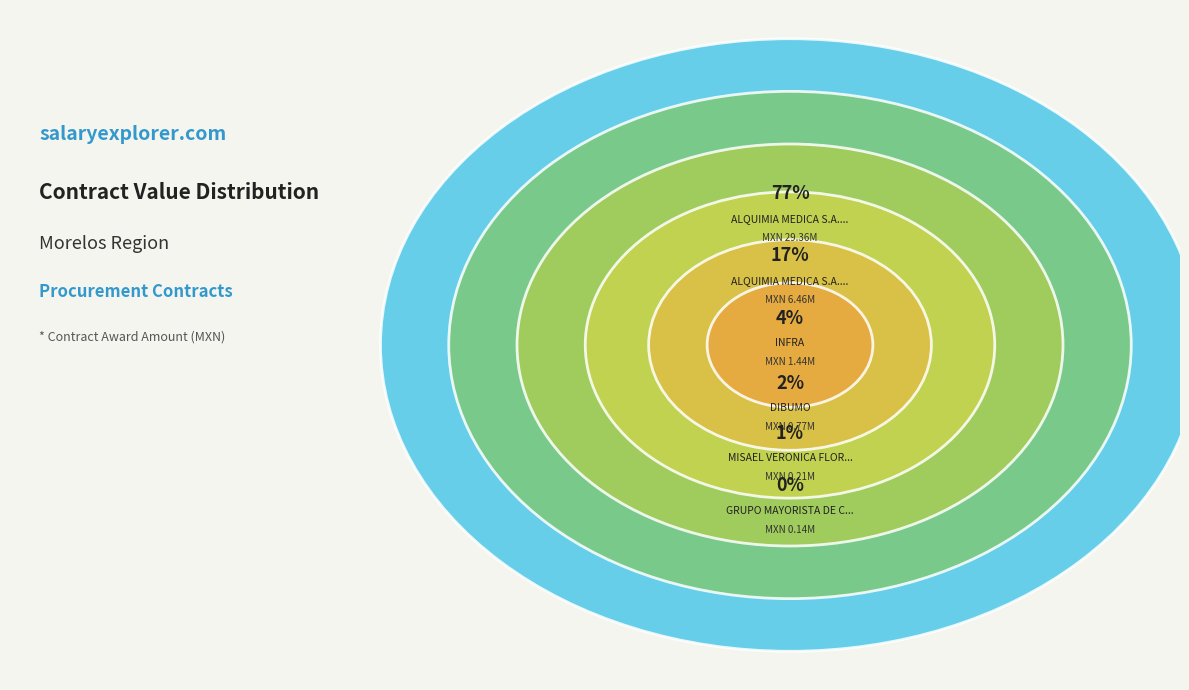

Is it true that DIBUMO, S.A DE C.V is 2% of the pie?

True